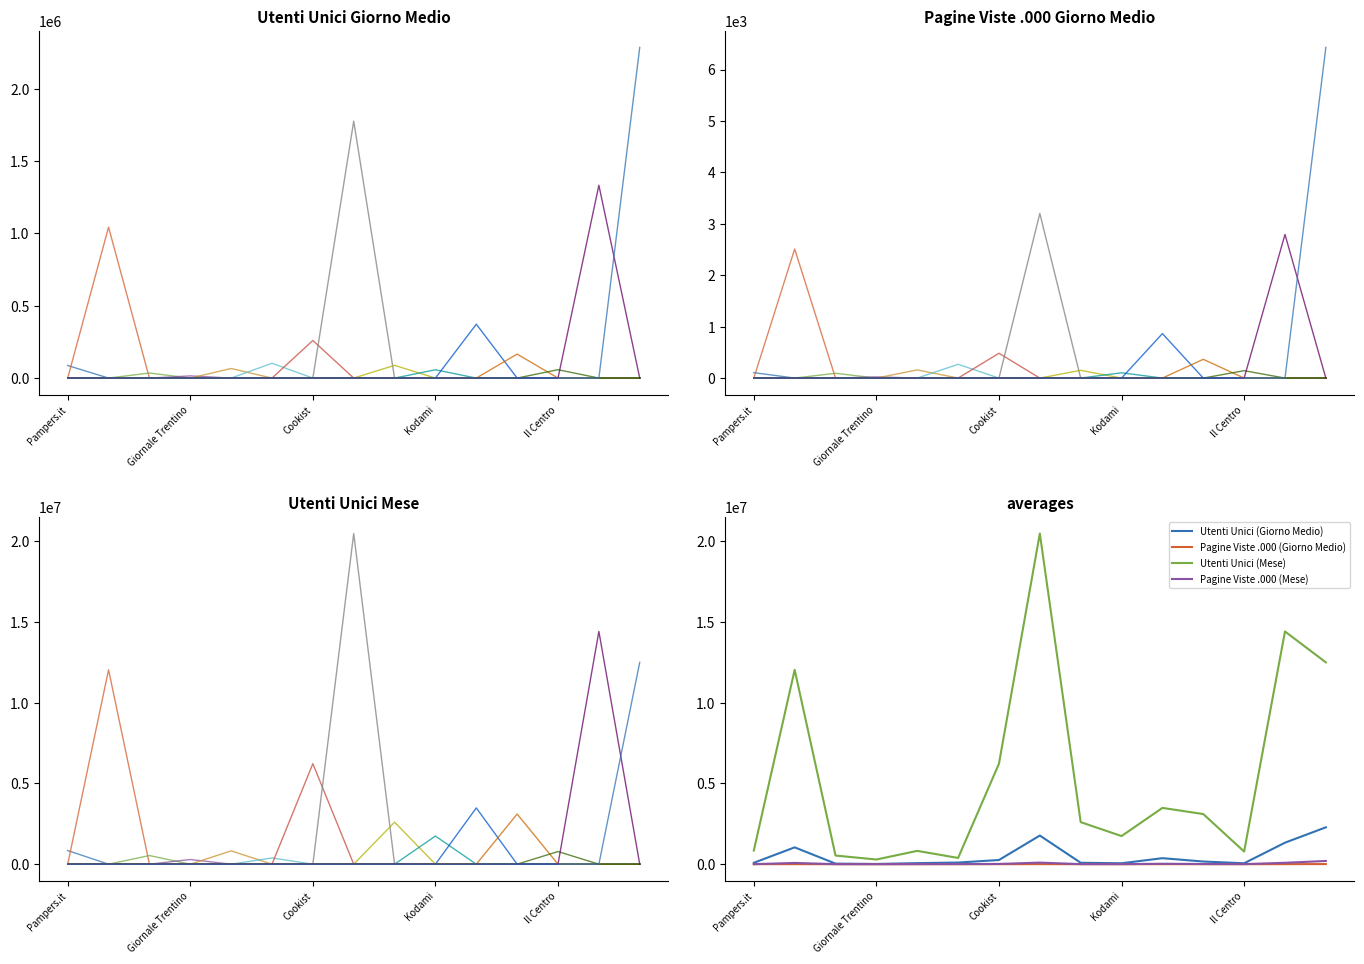

What is the sum of the Pagine Viste .000 (Giorno Medio) values at Alto Adige and Cookist?

576